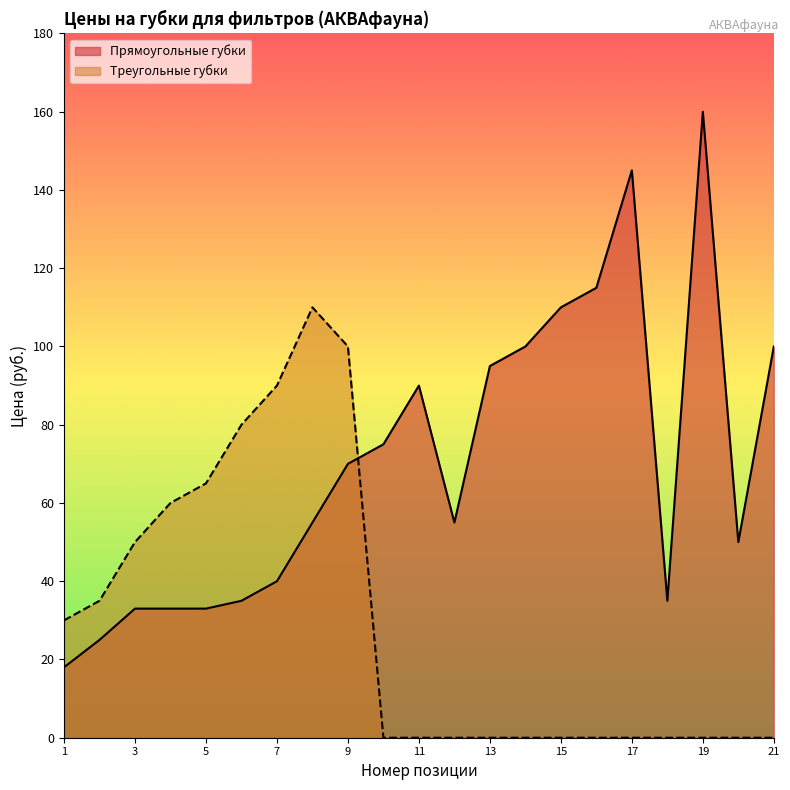

Which category has the lowest value in the Прямоугольные губки series?

1